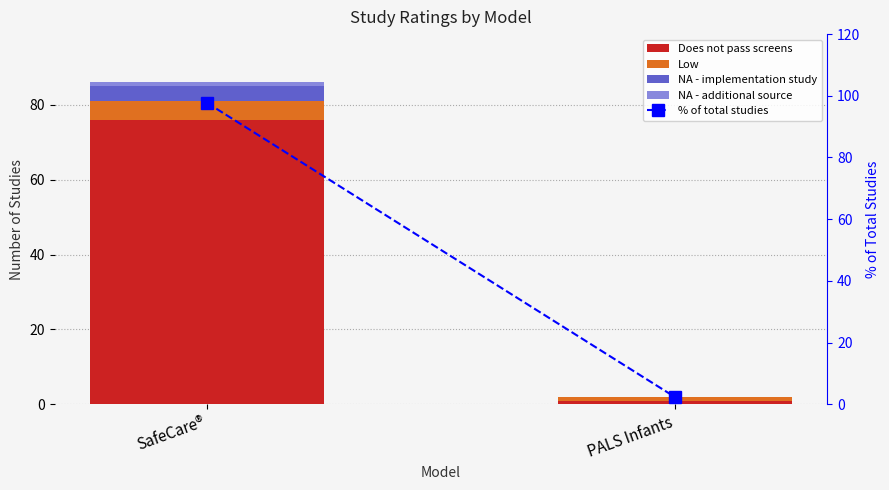

Is it true that % of total studies equals 0.7 at PALS Infants?

False